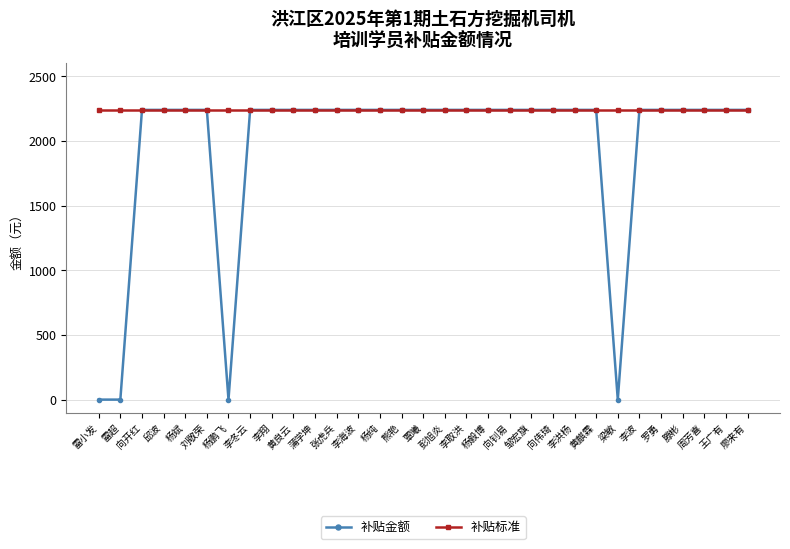

What is the total value across all series at 杨斌?

4480